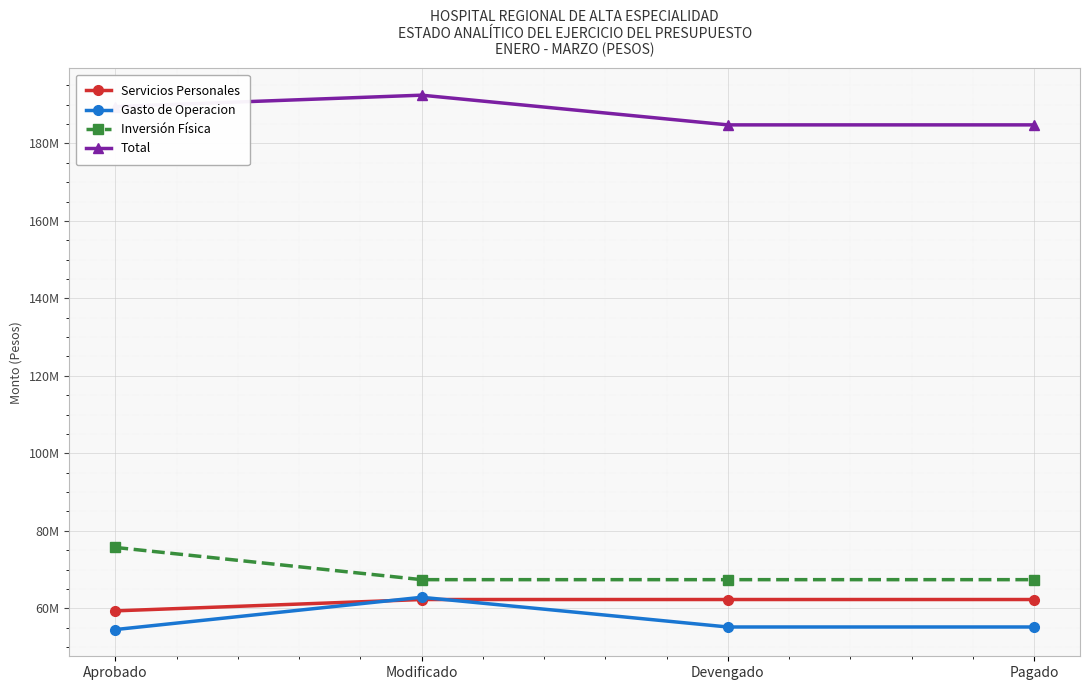

What are all the series names shown in the legend?

Servicios Personales, Gasto de Operacion, Inversión Física, Total